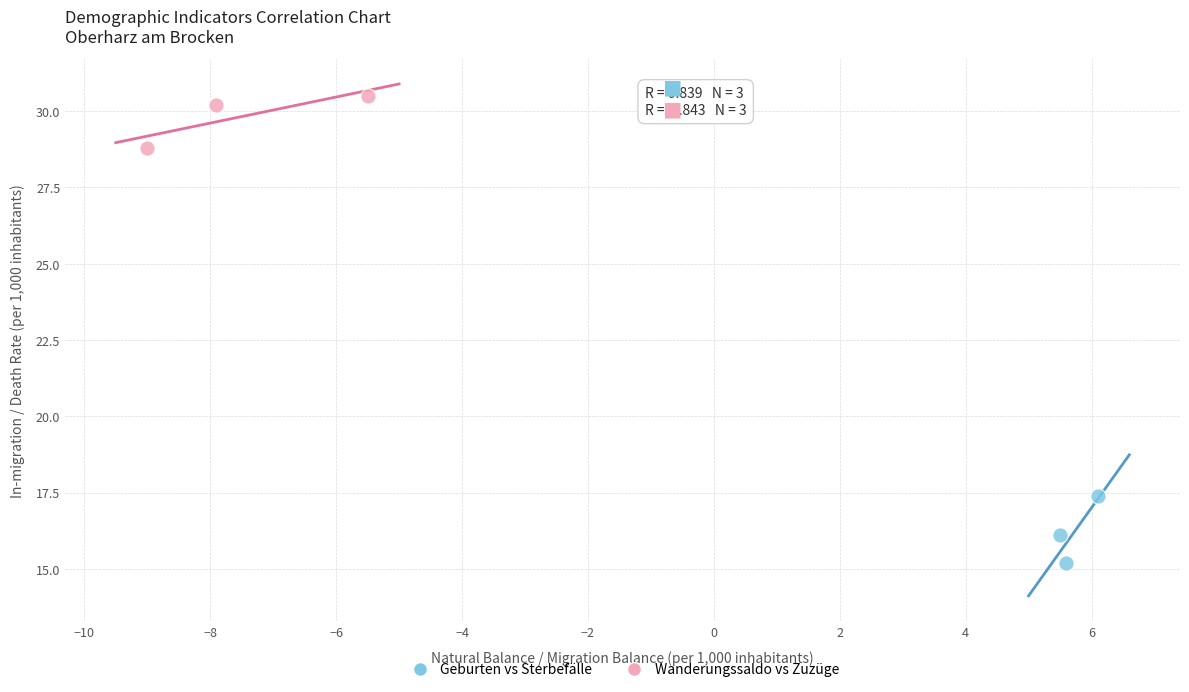

Which series reaches the minimum Y coordinate?

Geburten vs Sterbefälle